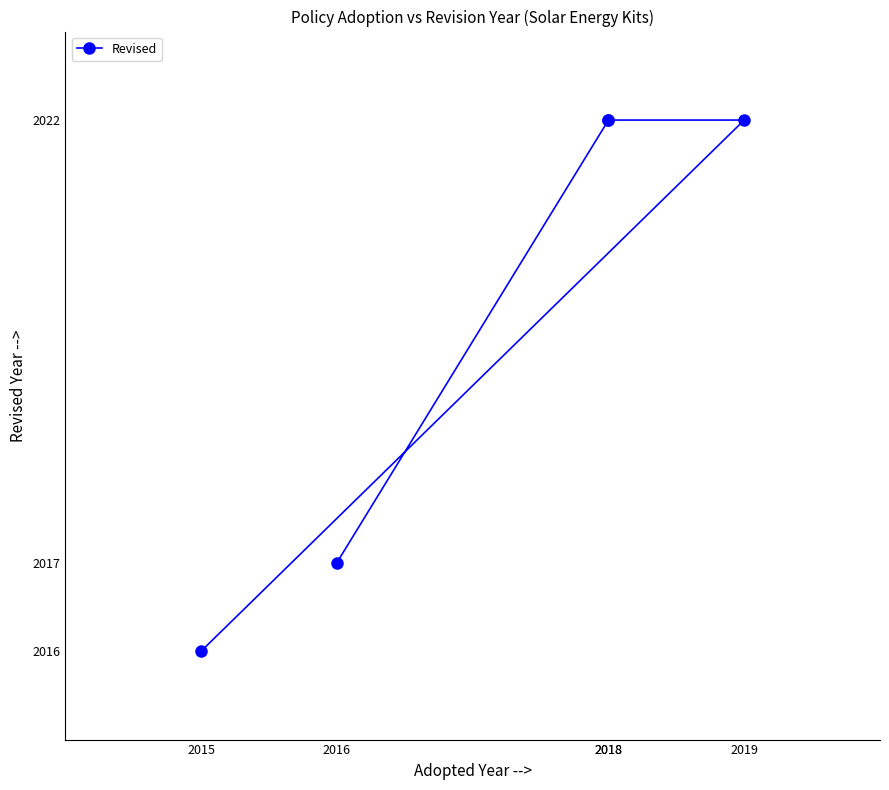

Where is the data nearest to the value 2019?

2016